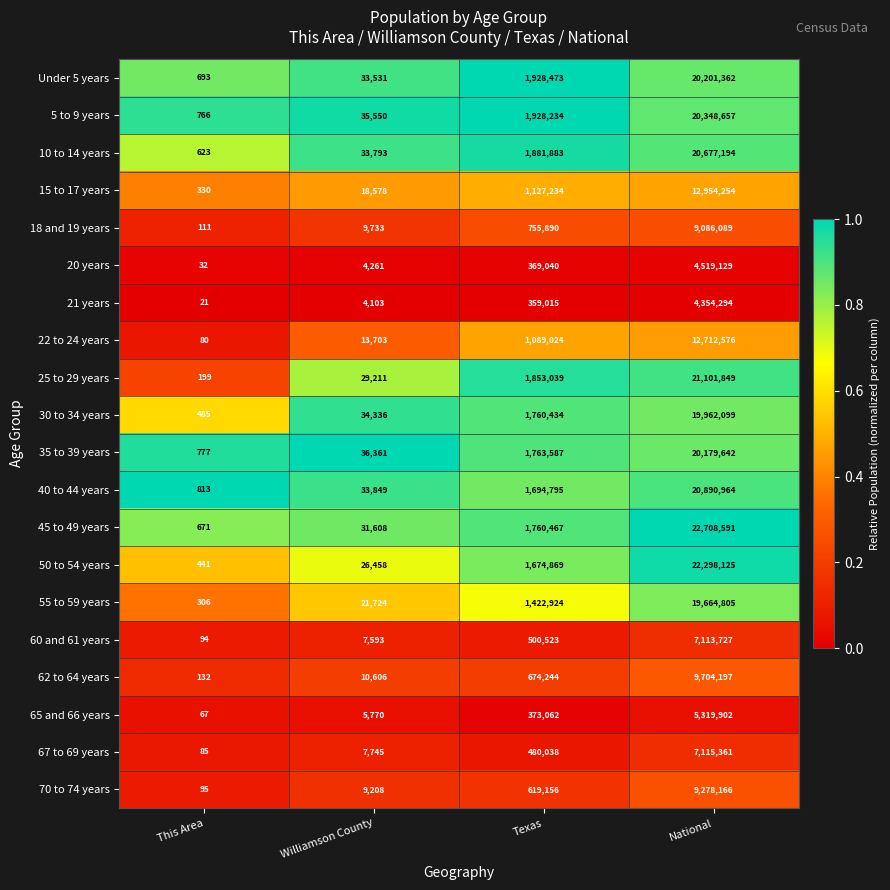

Which category has the highest value in the 35 to 39 years series?

National